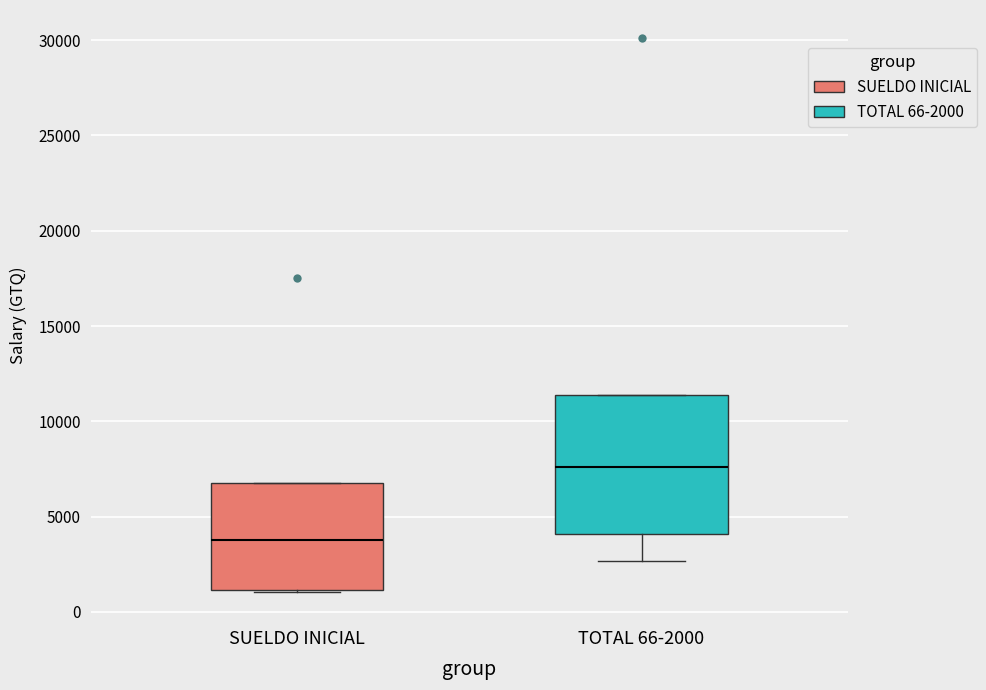

Reading left to right, transcribe this box plot: for each box, give where its median line is, the range the box spans, and where its two whiskers end, as read against the y-axis. The values are not printed on the chart, so give them approximately, as read against the axis.

SUELDO INICIAL: median 4000, box 1000 to 7000, whiskers 1000 to 7000
TOTAL 66-2000: median 7500, box 4000 to 11500, whiskers 2500 to 11500